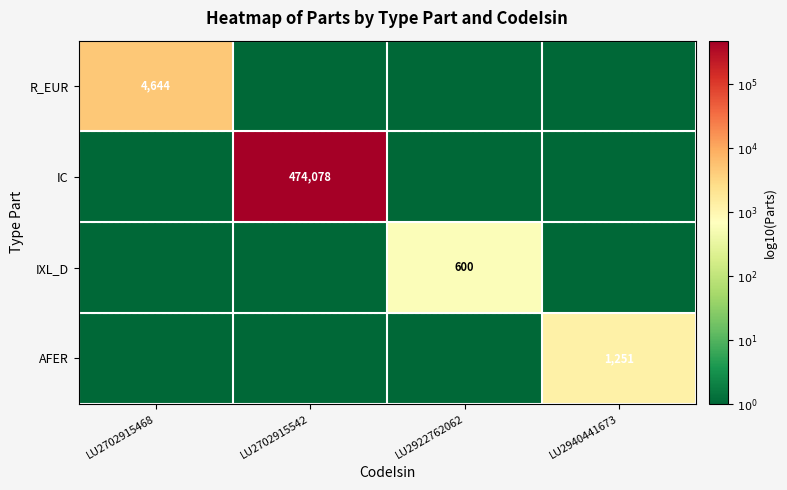

The value of IC at LU2702915542 is 474078. True or false?

True